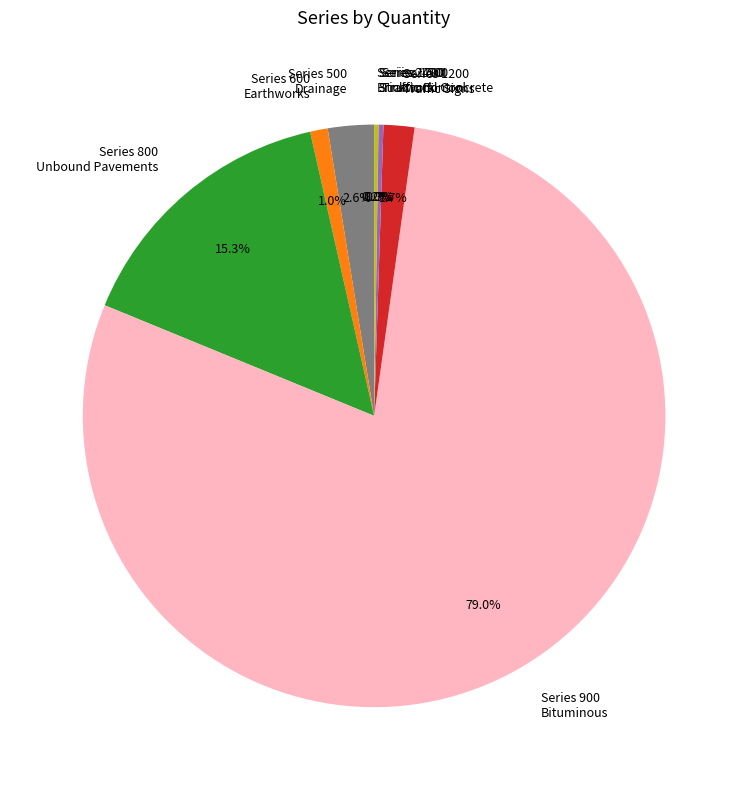

What is the majority slice?

Series 900 Bituminous